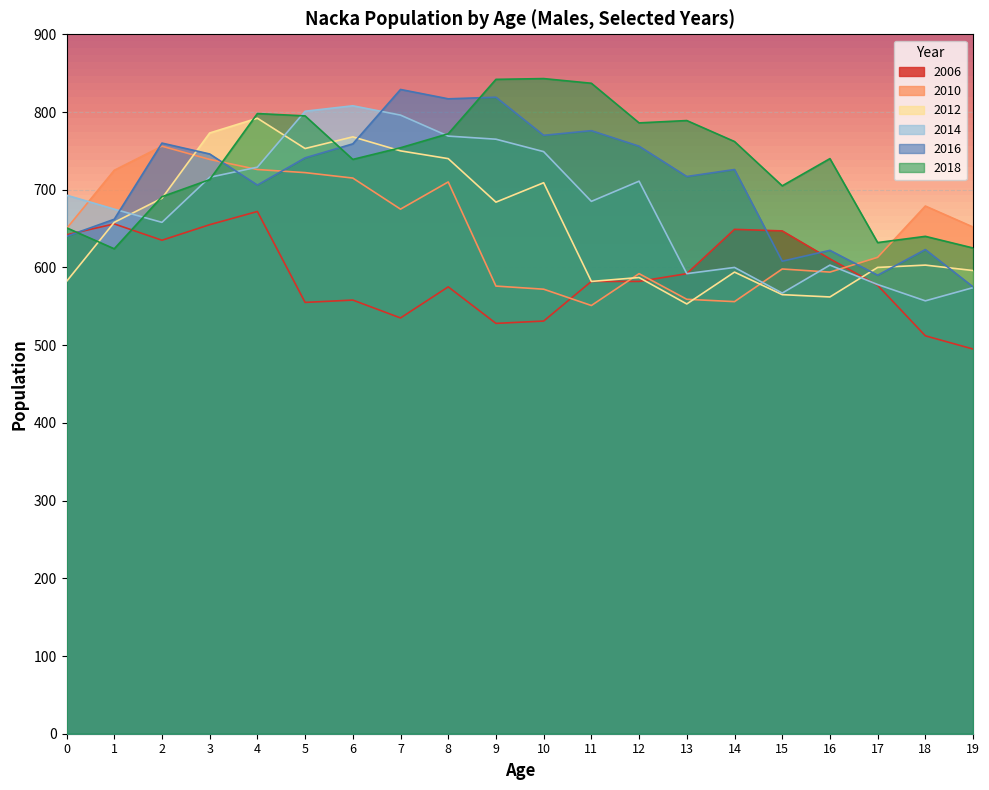

Reading right to left, list all the values displayed in this chart.

2006: 495	512	577	611	647	649	592	582	582	531	528	575	535	558	555	672	655	635	656	642
2010: 652	679	613	594	598	556	559	592	551	572	576	710	675	715	722	726	739	756	725	650
2012: 596	603	600	562	565	594	553	587	582	709	684	740	750	768	753	792	773	689	658	582
2014: 574	557	578	603	567	600	592	711	685	749	765	769	796	808	801	729	716	658	675	693
2016: 575	623	590	622	608	726	717	756	776	770	819	817	829	759	741	706	746	760	662	640
2018: 625	640	632	740	705	762	789	786	837	843	842	772	754	739	795	798	713	691	624	651